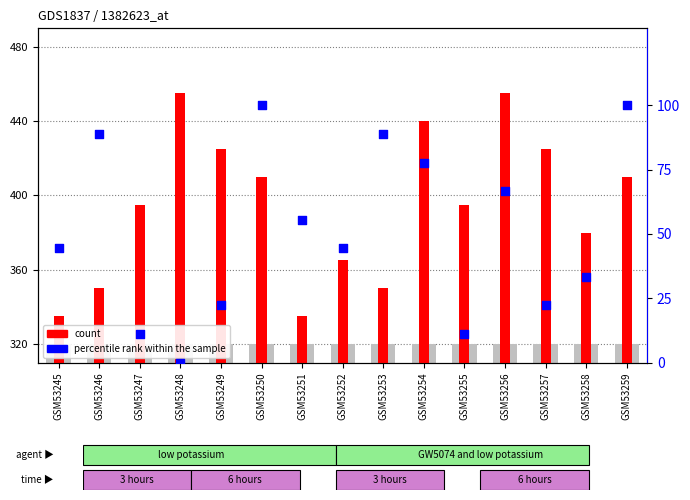

What are all the series names shown in the legend?

count, percentile rank within the sample